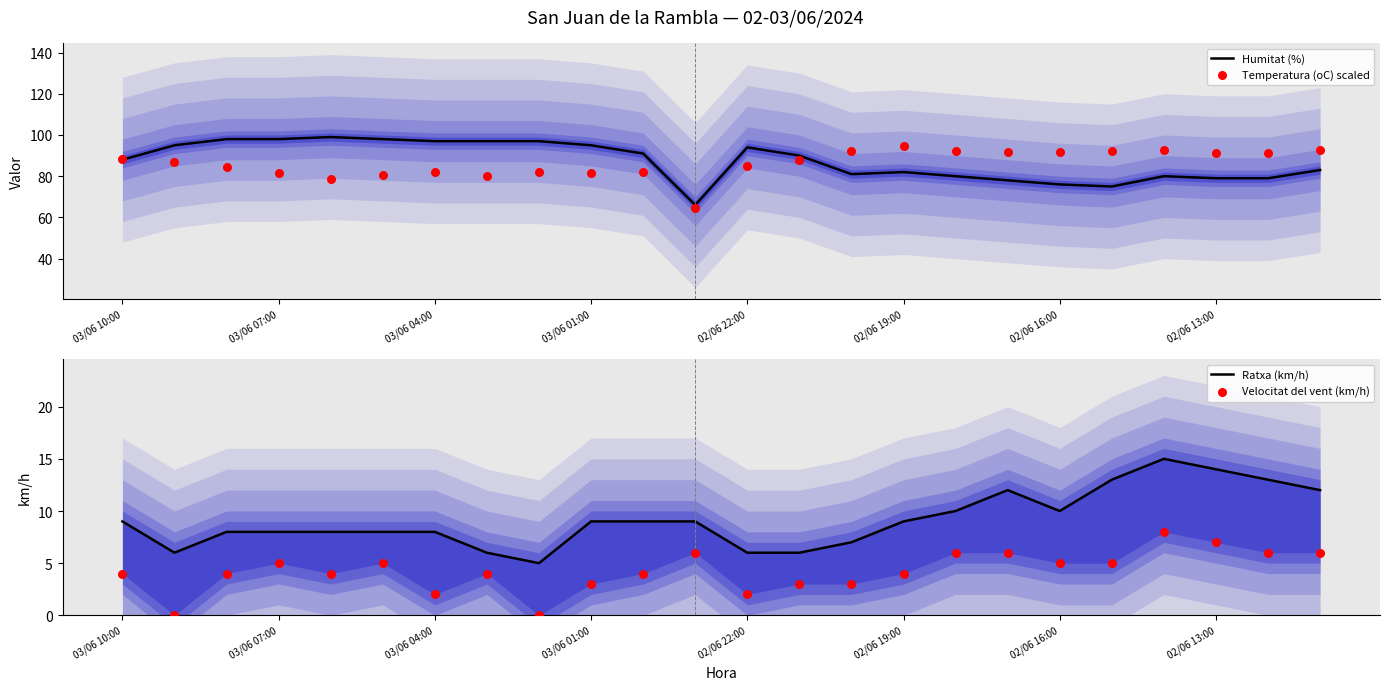

Which series has the largest total across all categories?

Humitat (%)